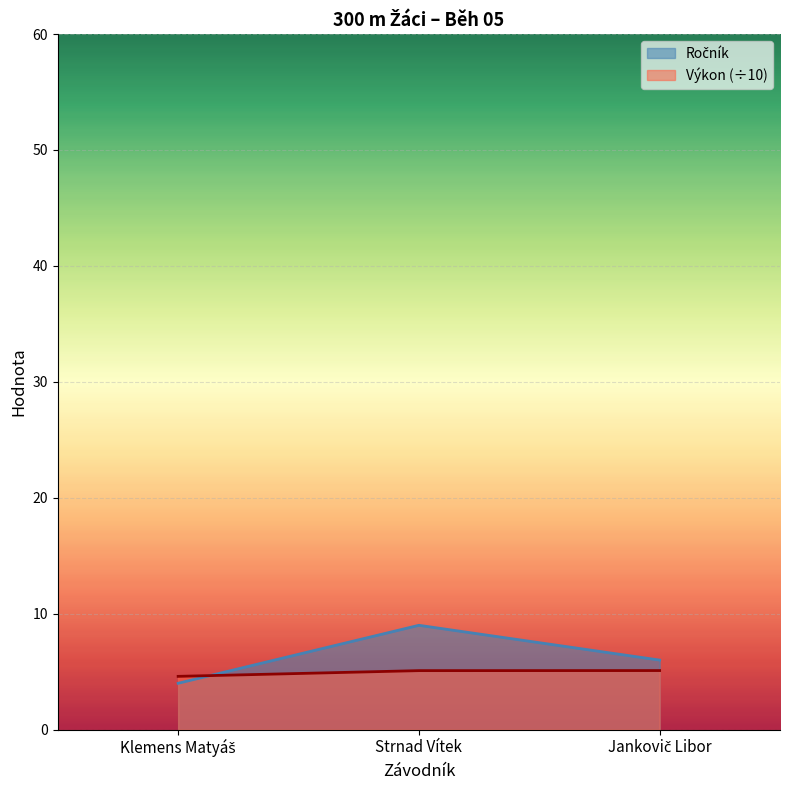

Rank the series by their average value, from lowest to highest.

Výkon, Ročník